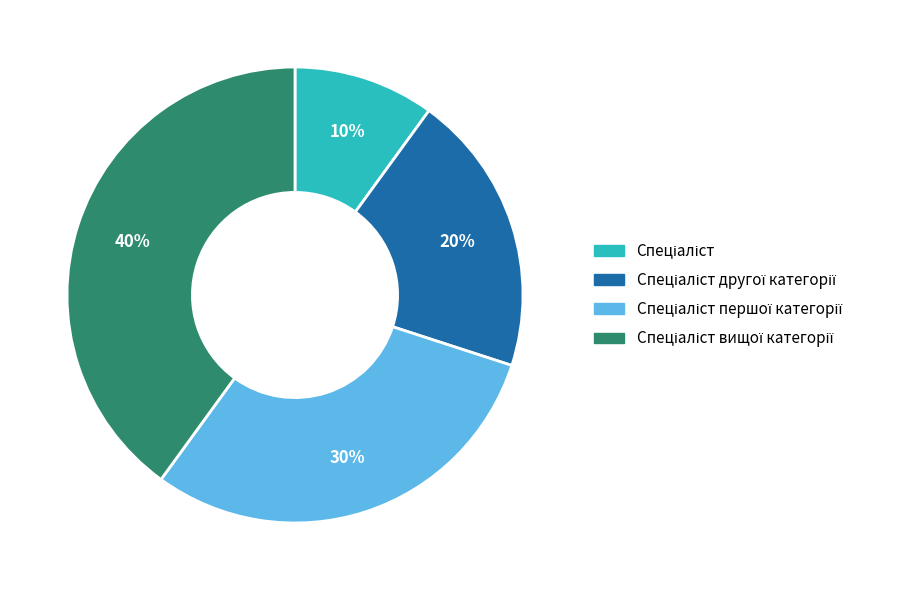

Does any single category account for the majority?

No